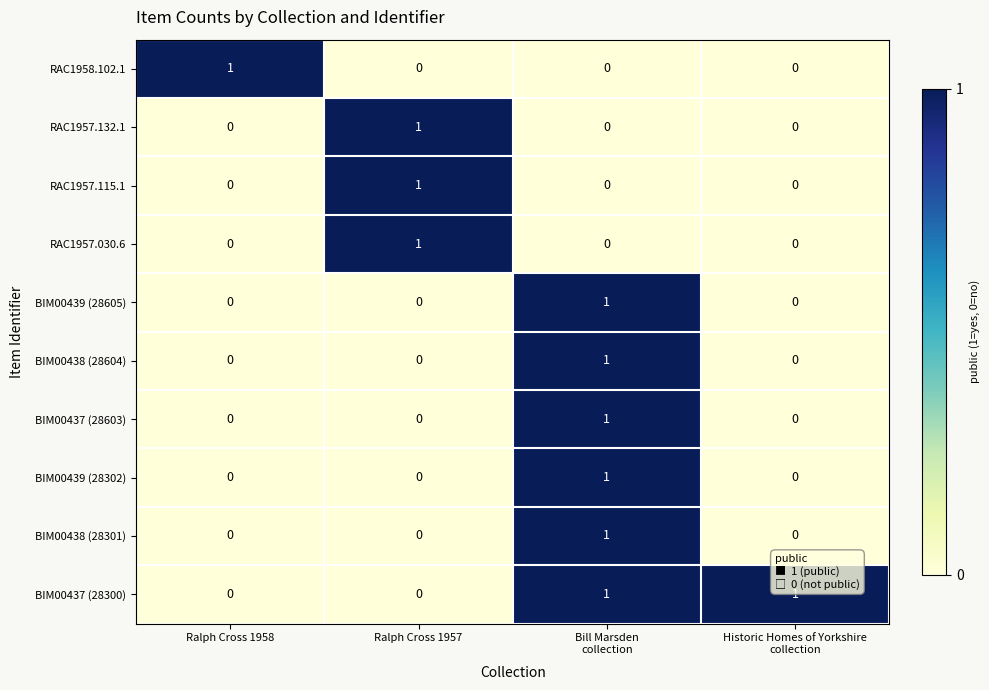

Which series has the largest total across all categories?

BIM00437 (28300)